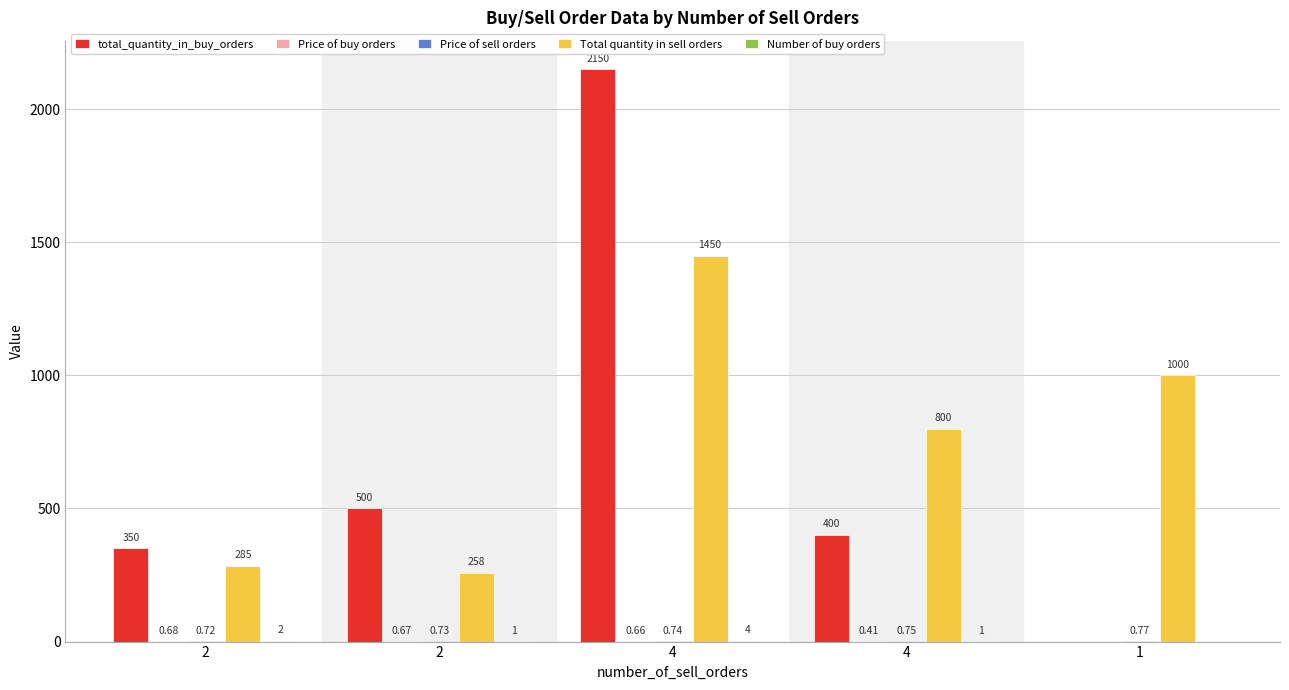

List the series in order of their peak value, highest first.

total_quantity_in_buy_orders, Total quantity in sell orders, Number of buy orders, Price of sell orders, Price of buy orders